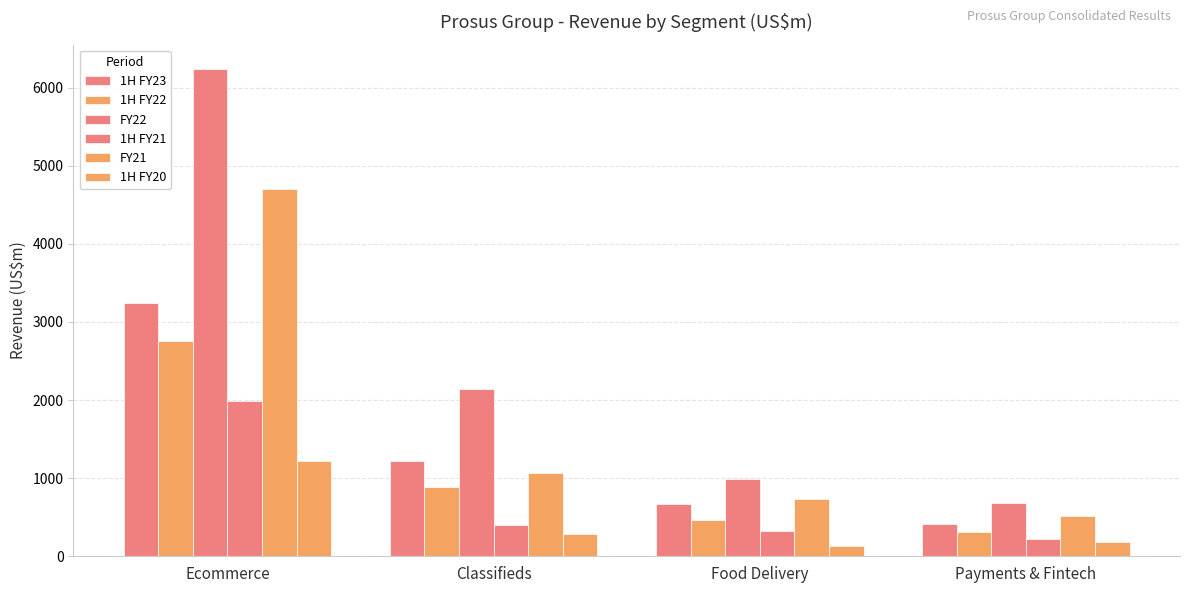

How many distinct data groups are displayed?

6